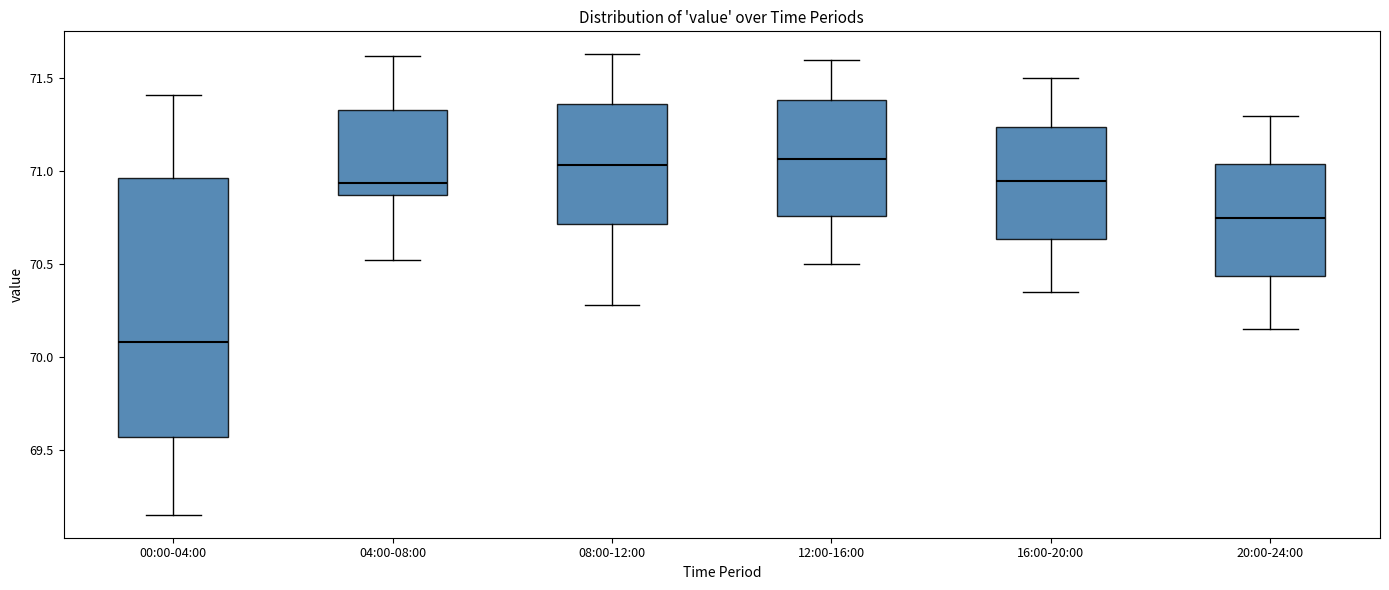

Which box's median line is the lowest?

00:00-04:00